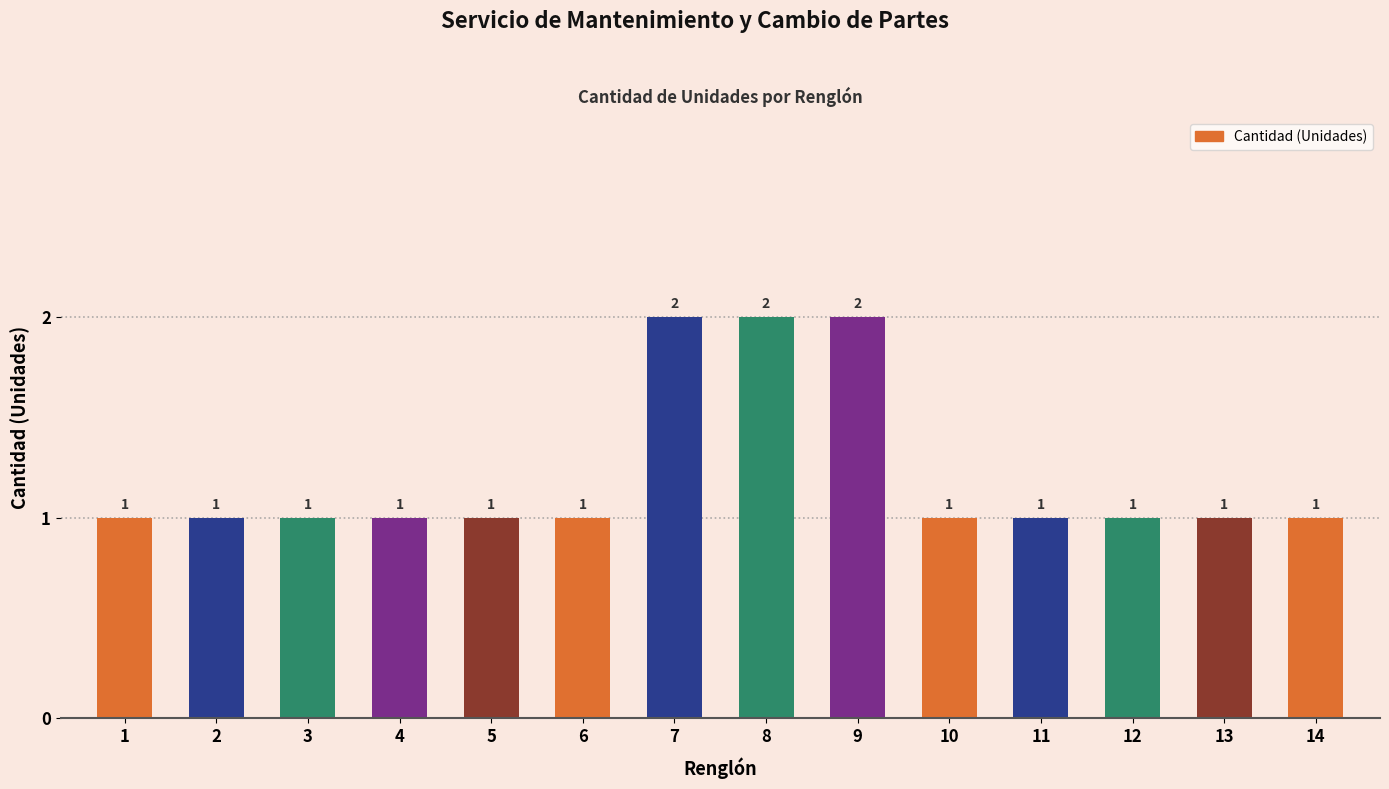

What is the average value?

1